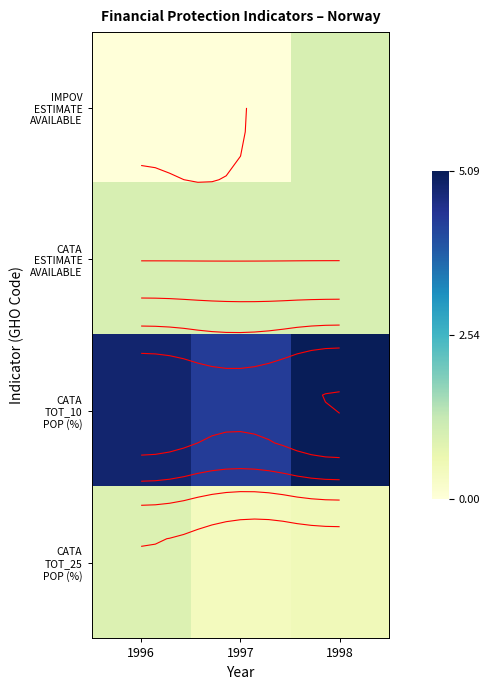

Which series has the largest total across all categories?

CATA TOT_10 POP (%)